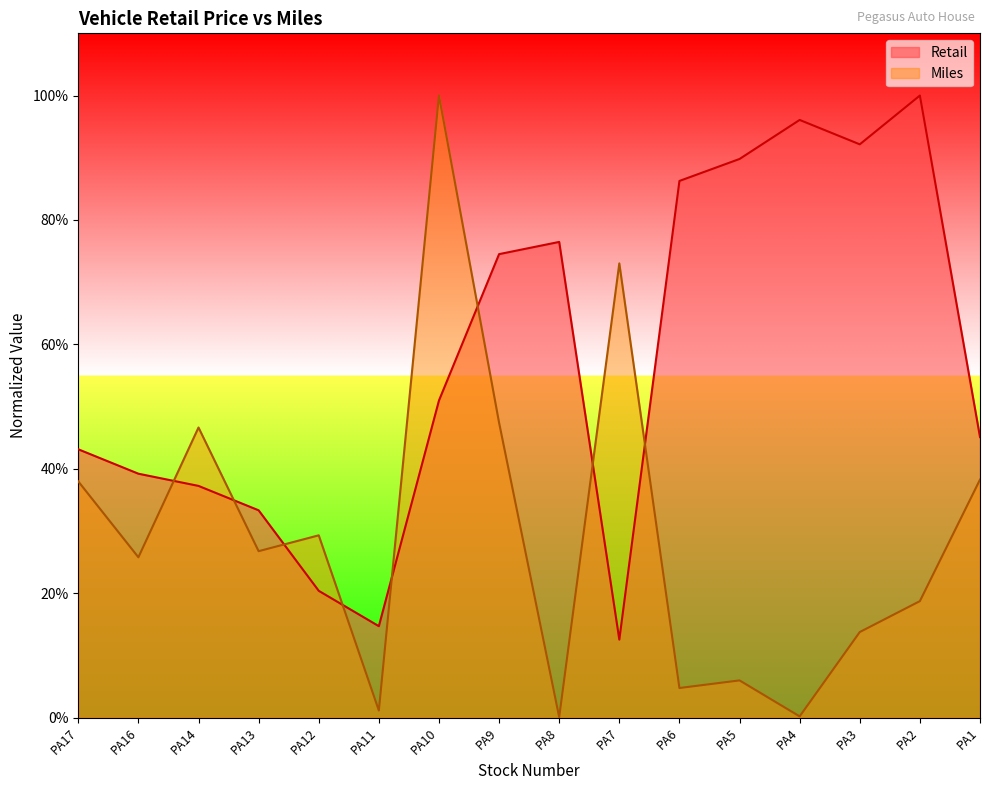

At PA5, list the series in order from largest to smallest.

Retail, Miles